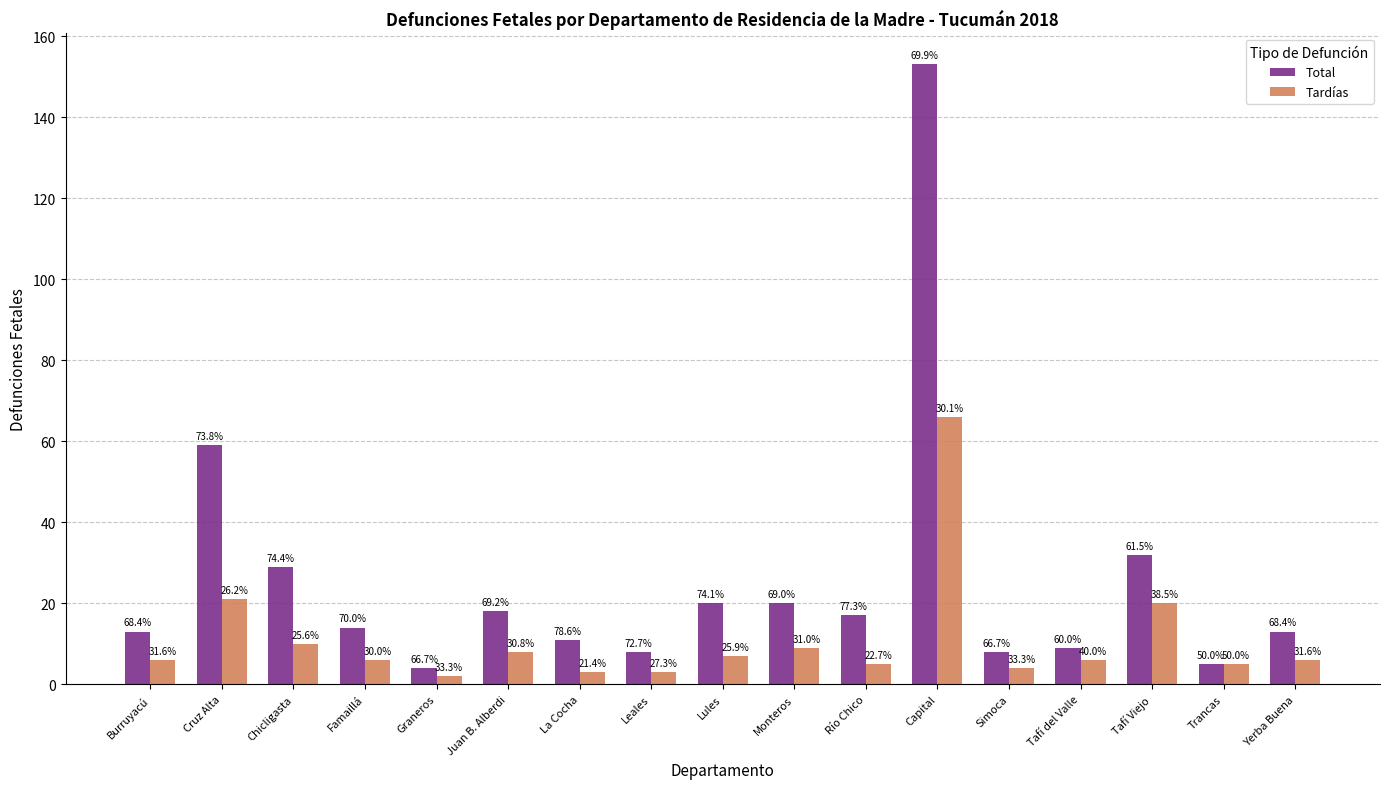

What is the difference between the second highest and minimum values in the Tardías series?

19